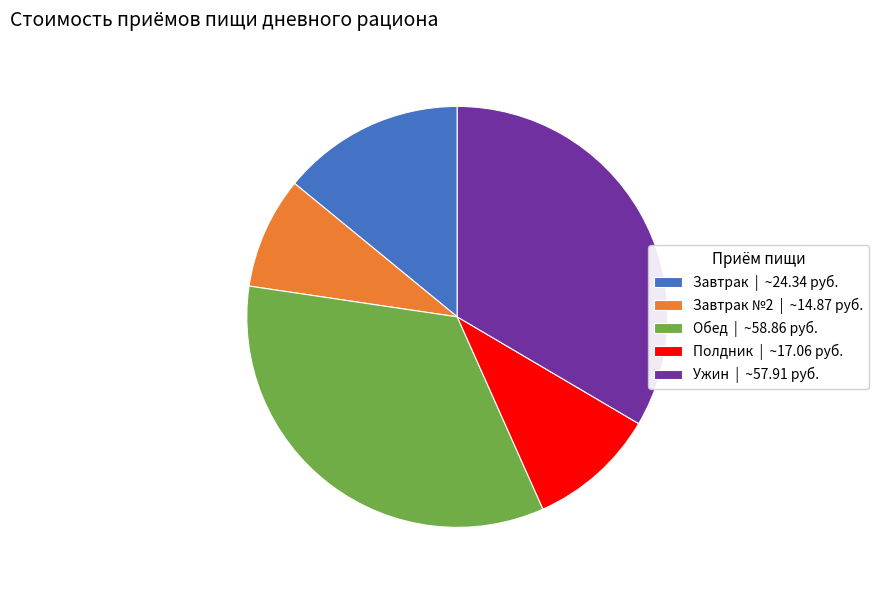

Is it true that Полдник | ~17.06 руб. is 10% of the pie?

True